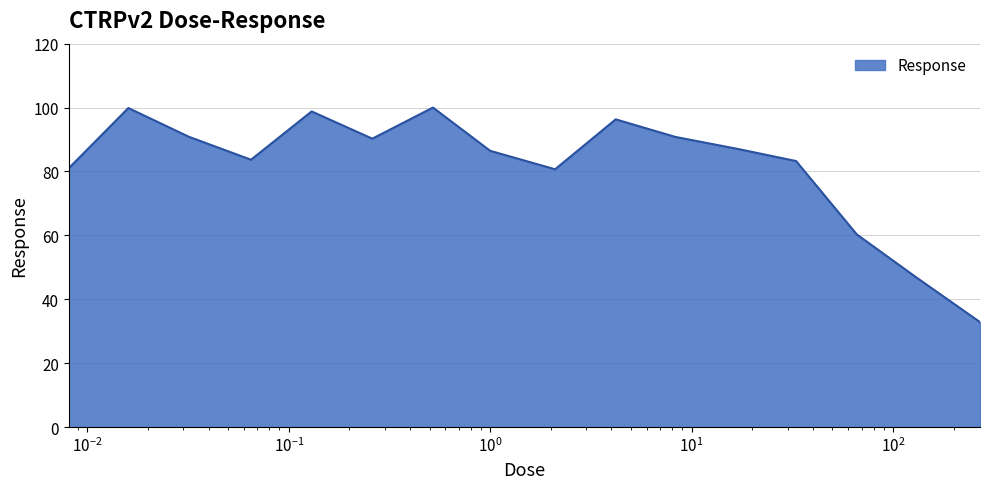

How many interior local peaks (higher than both neighbors) does the data have?

4